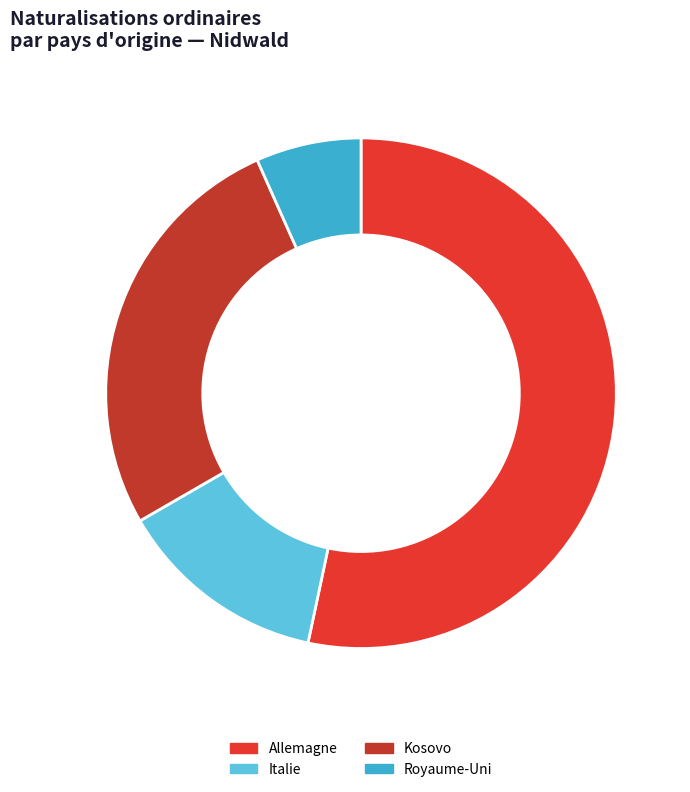

Approximately how many times larger is the value at Allemagne compared to Royaume-Uni?

8.0